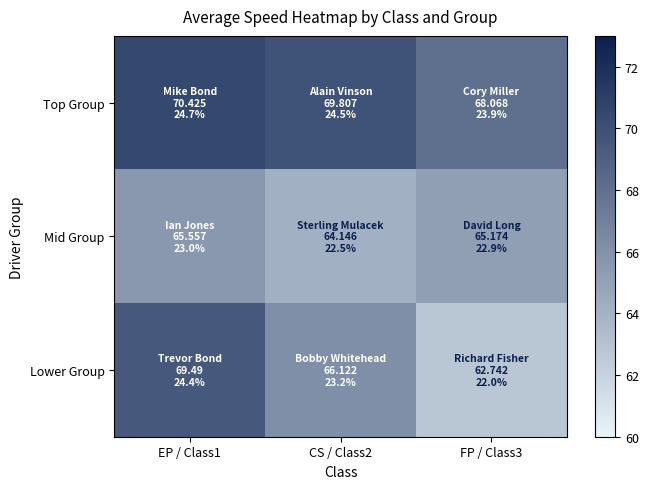

Between EP / Class1 and CS / Class2, which series saw the biggest shift?

Lower Group